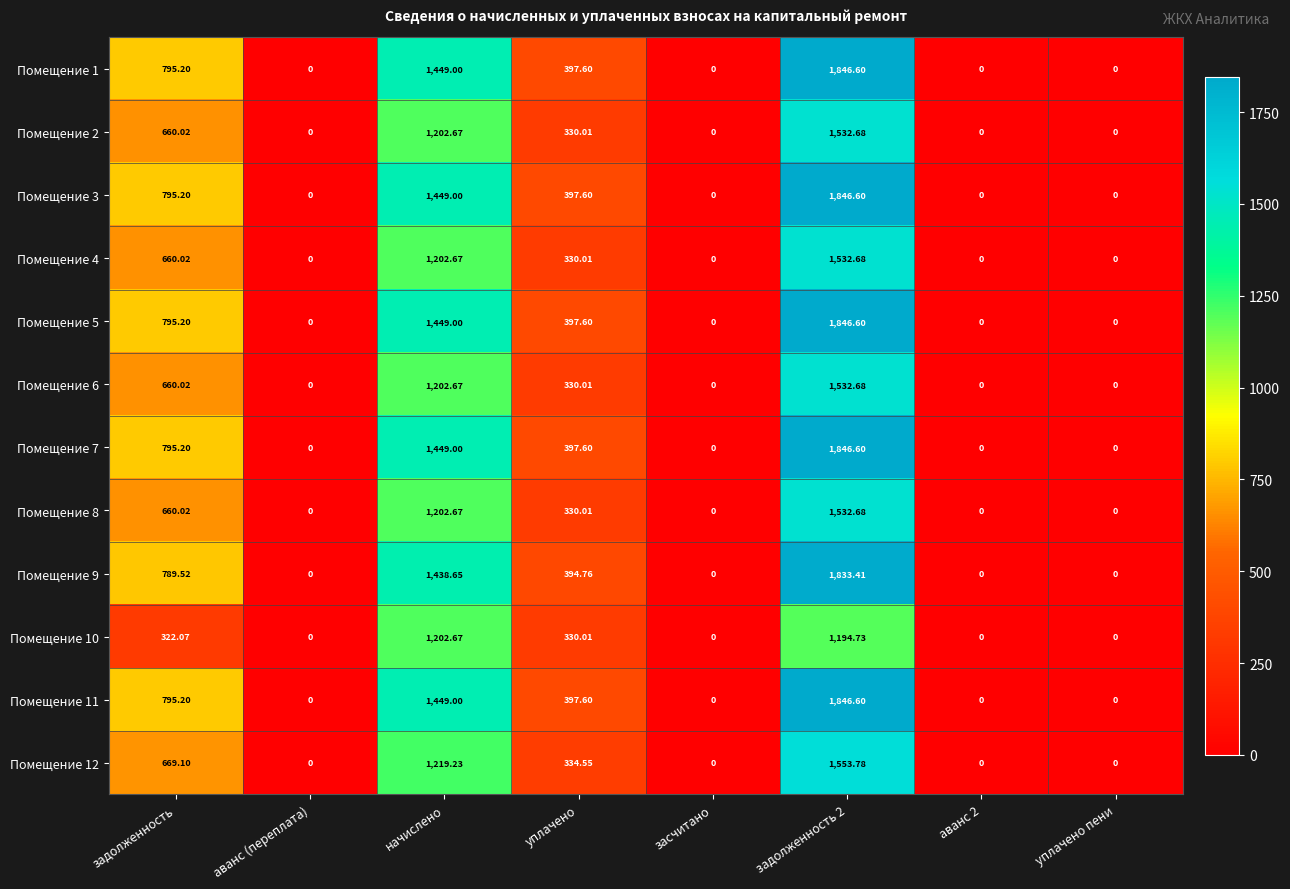

At which label does Помещение 10 reach its peak?

начислено